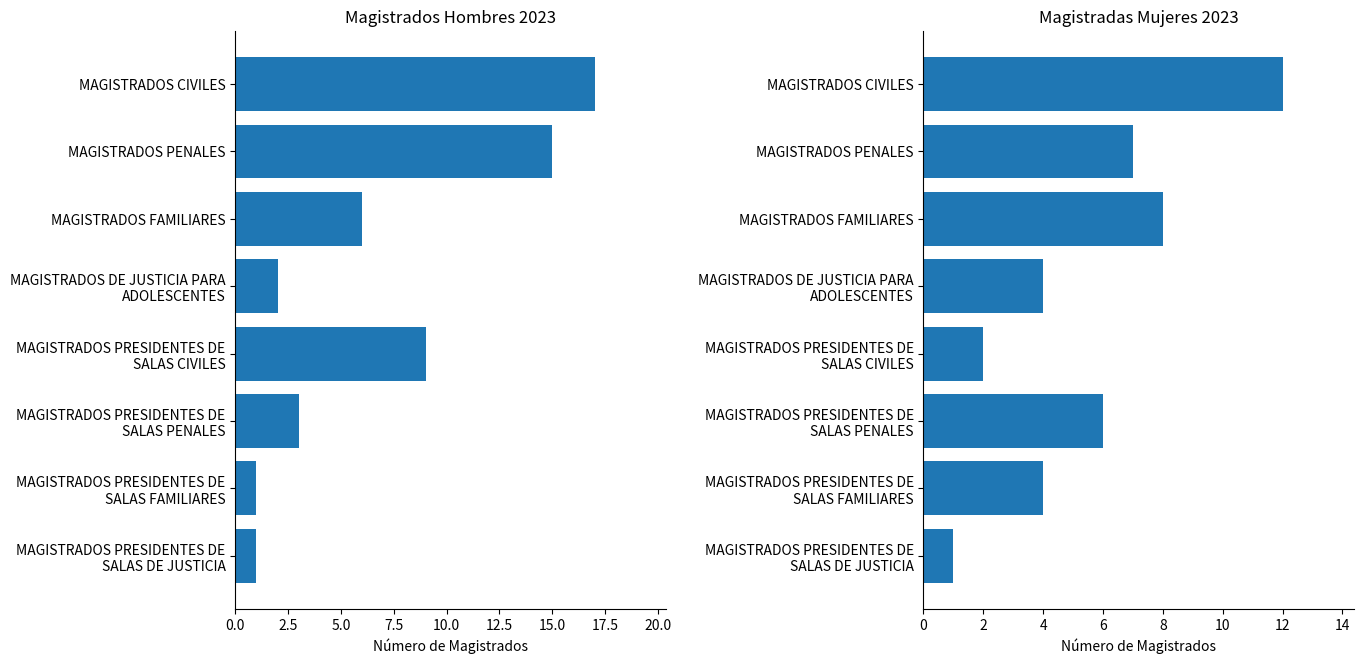

What is the difference between the second highest and second lowest values in the MUJER series?

6